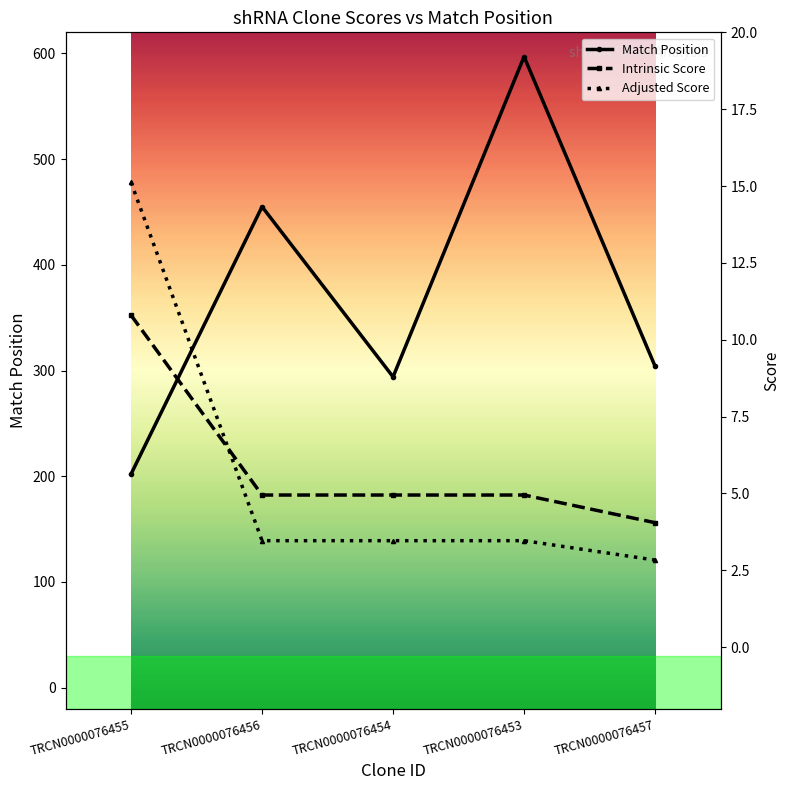

How many interior local valleys does the Match Position series have?

1